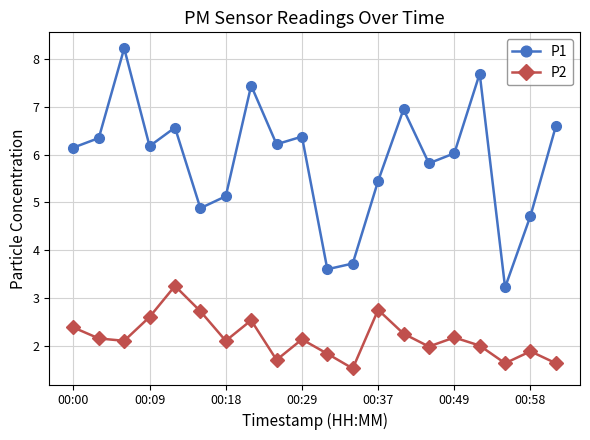

Which series has the largest total across all categories?

P1